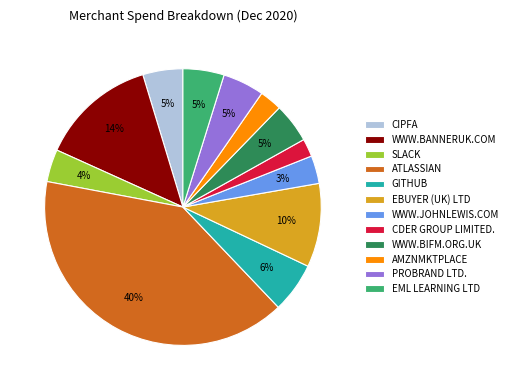

Between AMZNMKTPLACE and EBUYER (UK) LTD, which is larger?

EBUYER (UK) LTD